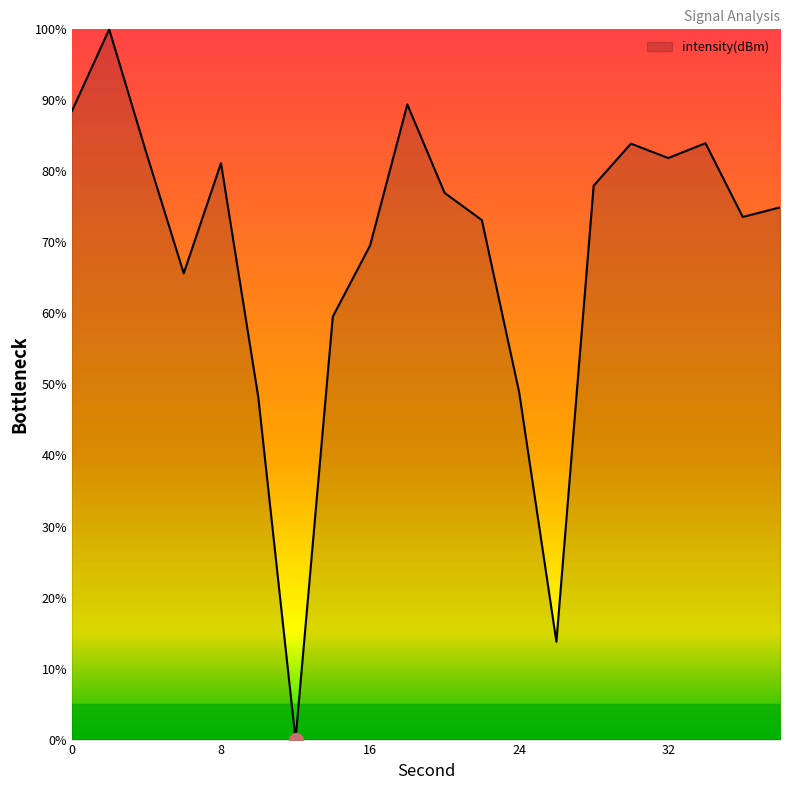

What is the maximum value shown in the chart?

100.0